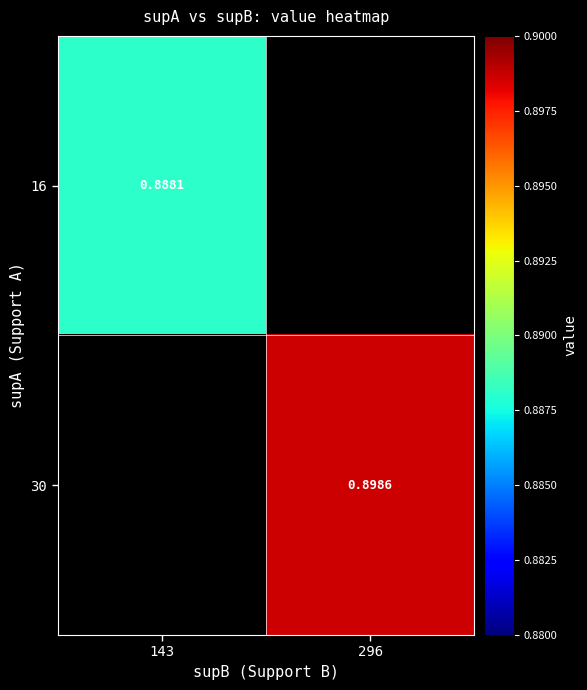

Is it true that 30 equals 0.9 at 296?

True